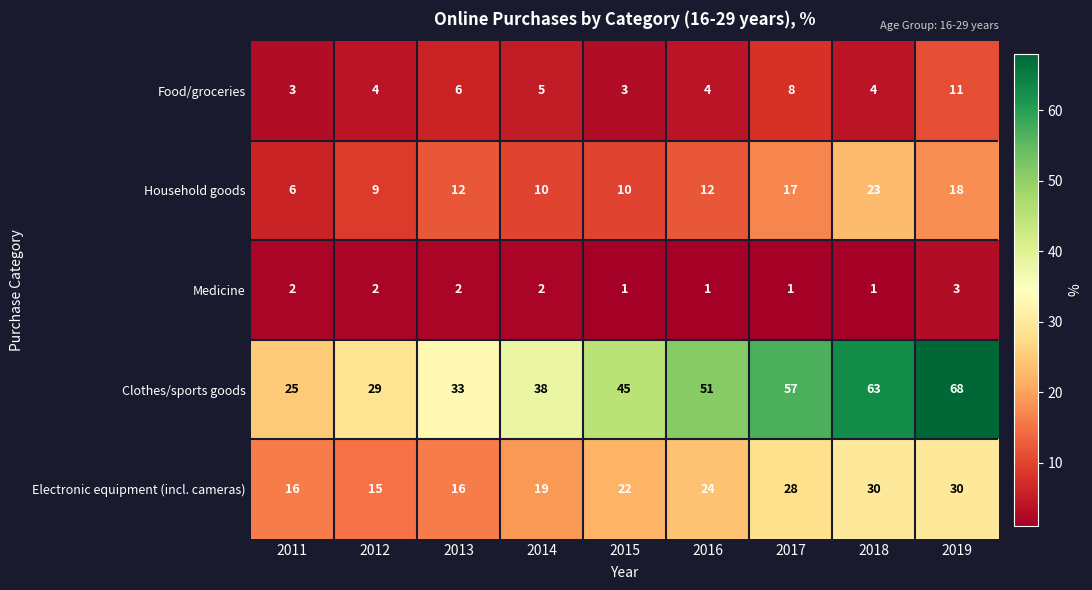

The value of Electronic equipment (incl. cameras) at 2015 is 22. True or false?

True